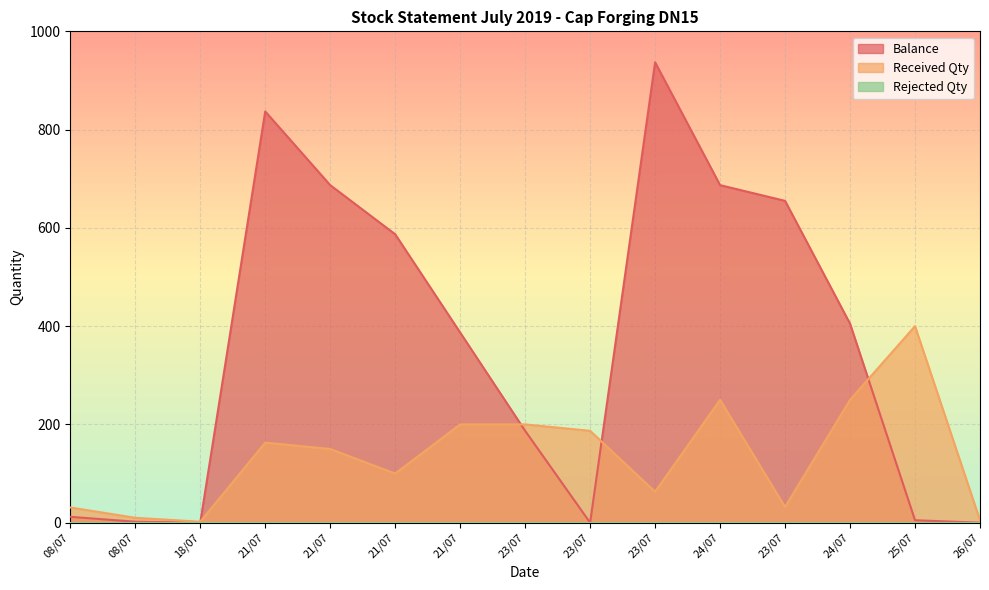

At how many categories does at least one series exceed 69?

11